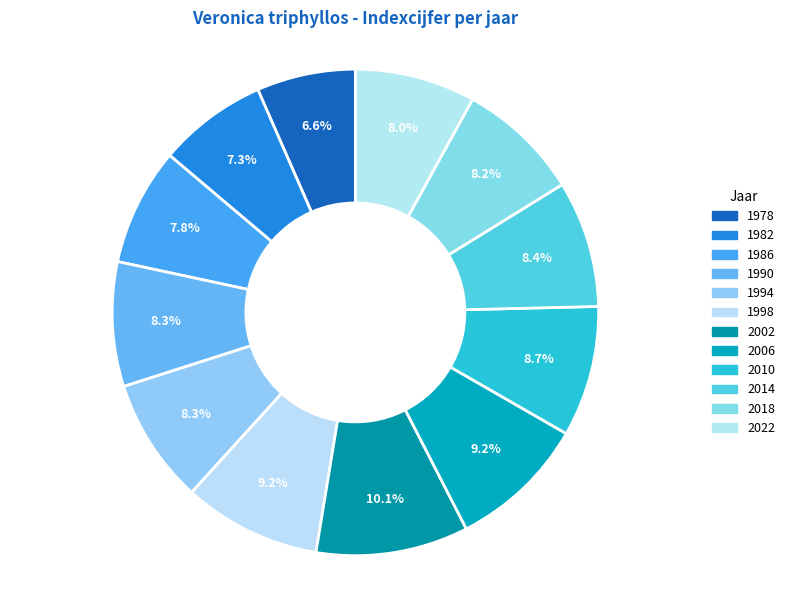

To the nearest percent, what percentage of the pie is 1998?

9%